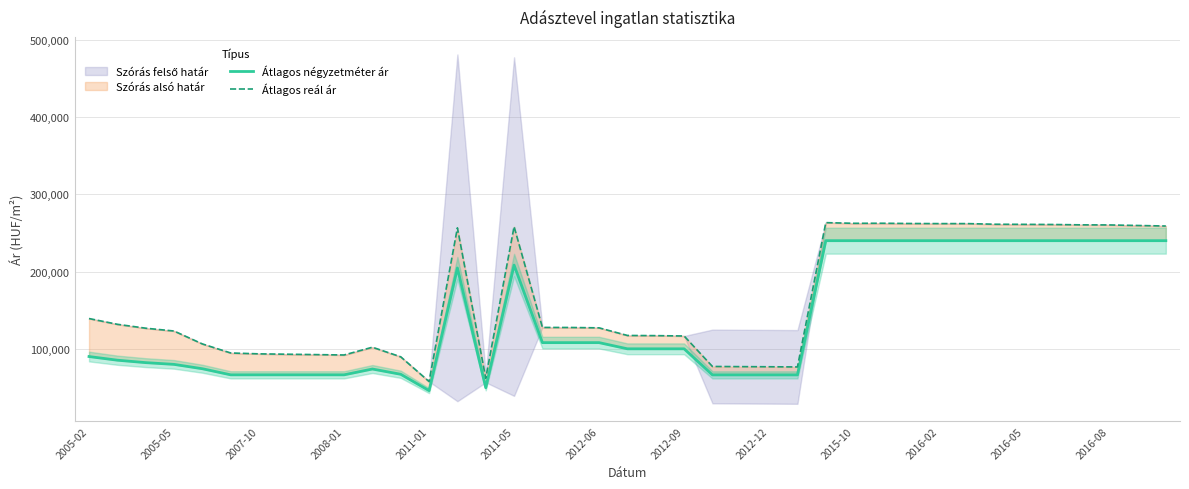

Between 2011-01 and 37, which series saw the biggest shift?

Átlagos négyzetméter ár